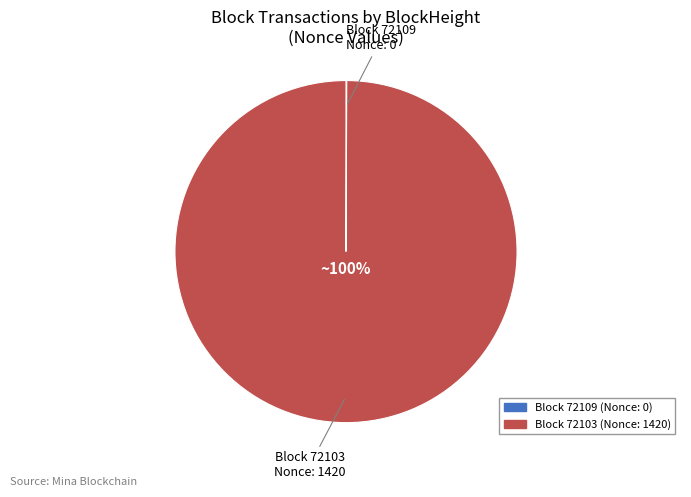

Is there a majority slice in this chart?

Yes